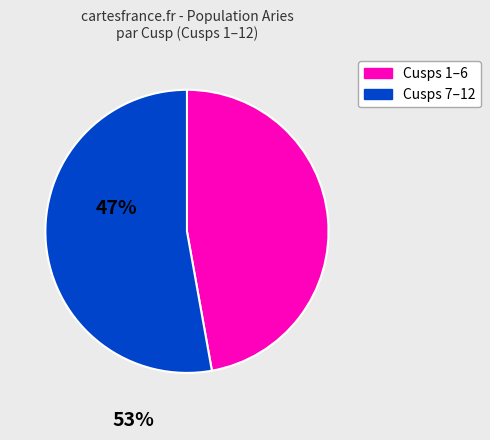

Rank the categories by value from lowest to highest.

Cusps 1–6, Cusps 7–12